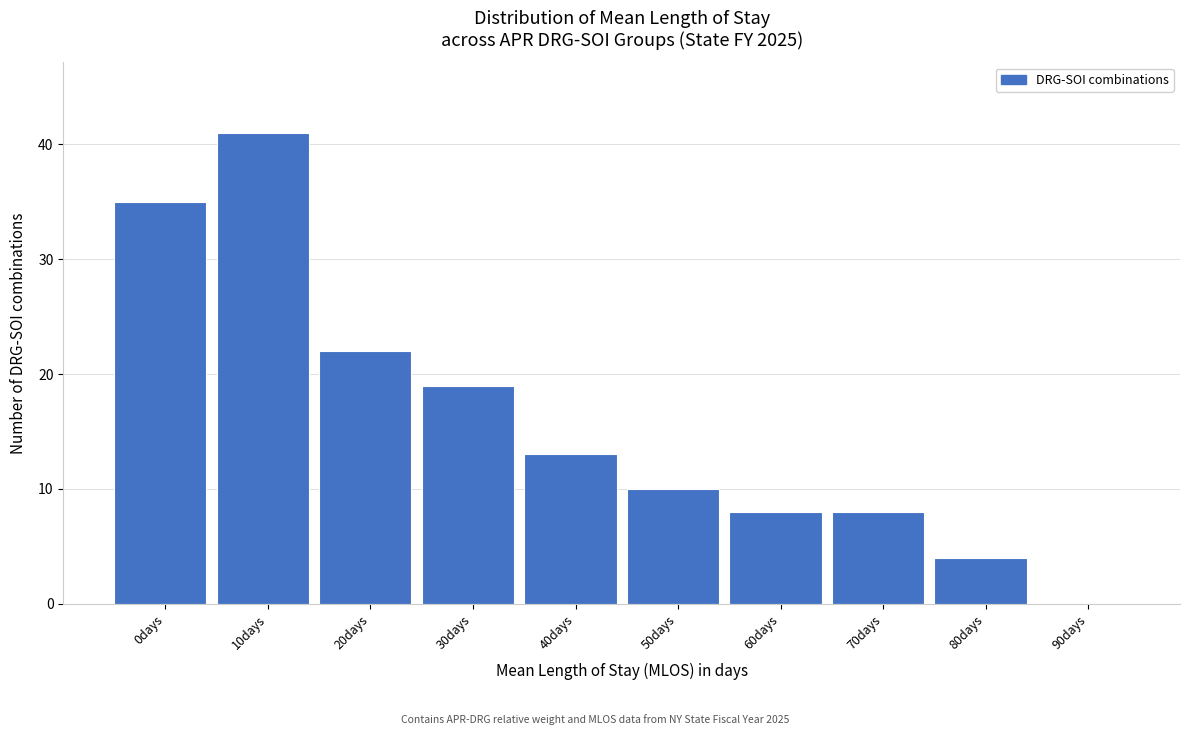

Reading right to left, what are all the values shown in this chart?

90days=0	80days=4	70days=8	60days=8	50days=10	40days=13	30days=19	20days=22	10days=41	0days=35